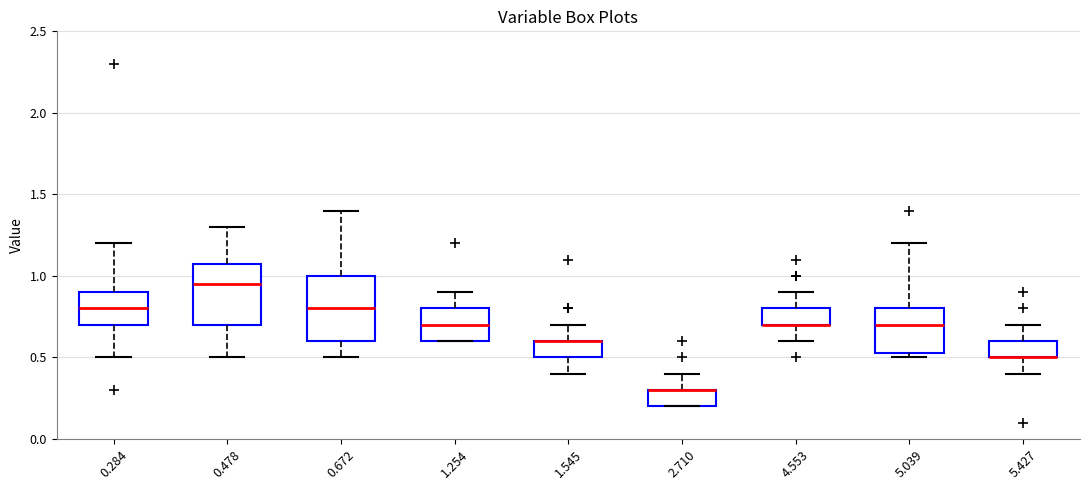

Reading left to right, read every box against the y-axis: the position of its median line, the range the box covers, and the ends of its whiskers. The values are not printed on the chart, so give them approximately, as read against the axis.

0.284: median 0.80, box 0.70 to 0.90, whiskers 0.50 to 1.20
0.478: median 0.95, box 0.70 to 1.10, whiskers 0.50 to 1.30
0.672: median 0.80, box 0.60 to 1.00, whiskers 0.50 to 1.40
1.254: median 0.70, box 0.60 to 0.80, whiskers 0.60 to 0.90
1.545: median 0.60 (drawn on the box's upper edge), box 0.50 to 0.60, whiskers 0.40 to 0.70
2.710: median 0.30 (drawn on the box's upper edge), box 0.20 to 0.30, whiskers 0.20 to 0.40
4.553: median 0.70 (drawn on the box's lower edge), box 0.70 to 0.80, whiskers 0.60 to 0.90
5.039: median 0.70, box 0.55 to 0.80, whiskers 0.50 to 1.20
5.427: median 0.50 (drawn on the box's lower edge), box 0.50 to 0.60, whiskers 0.40 to 0.70